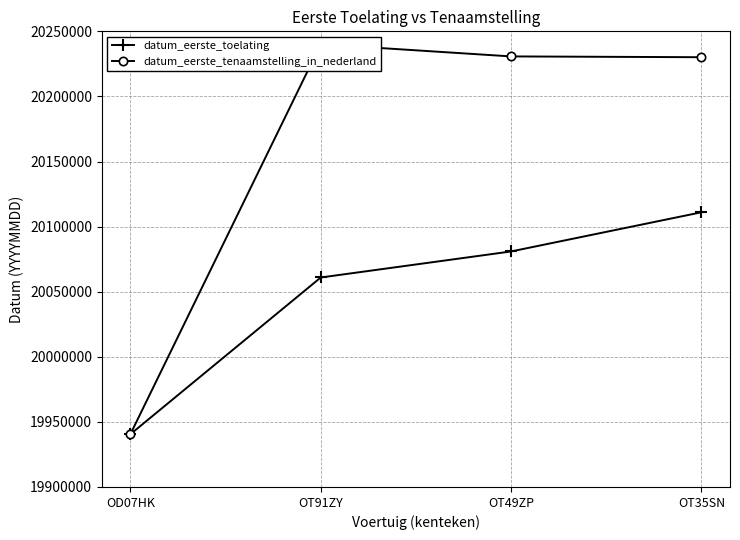

What is the difference between the datum_eerste_toelating values at OD07HK and OT49ZP?

140399